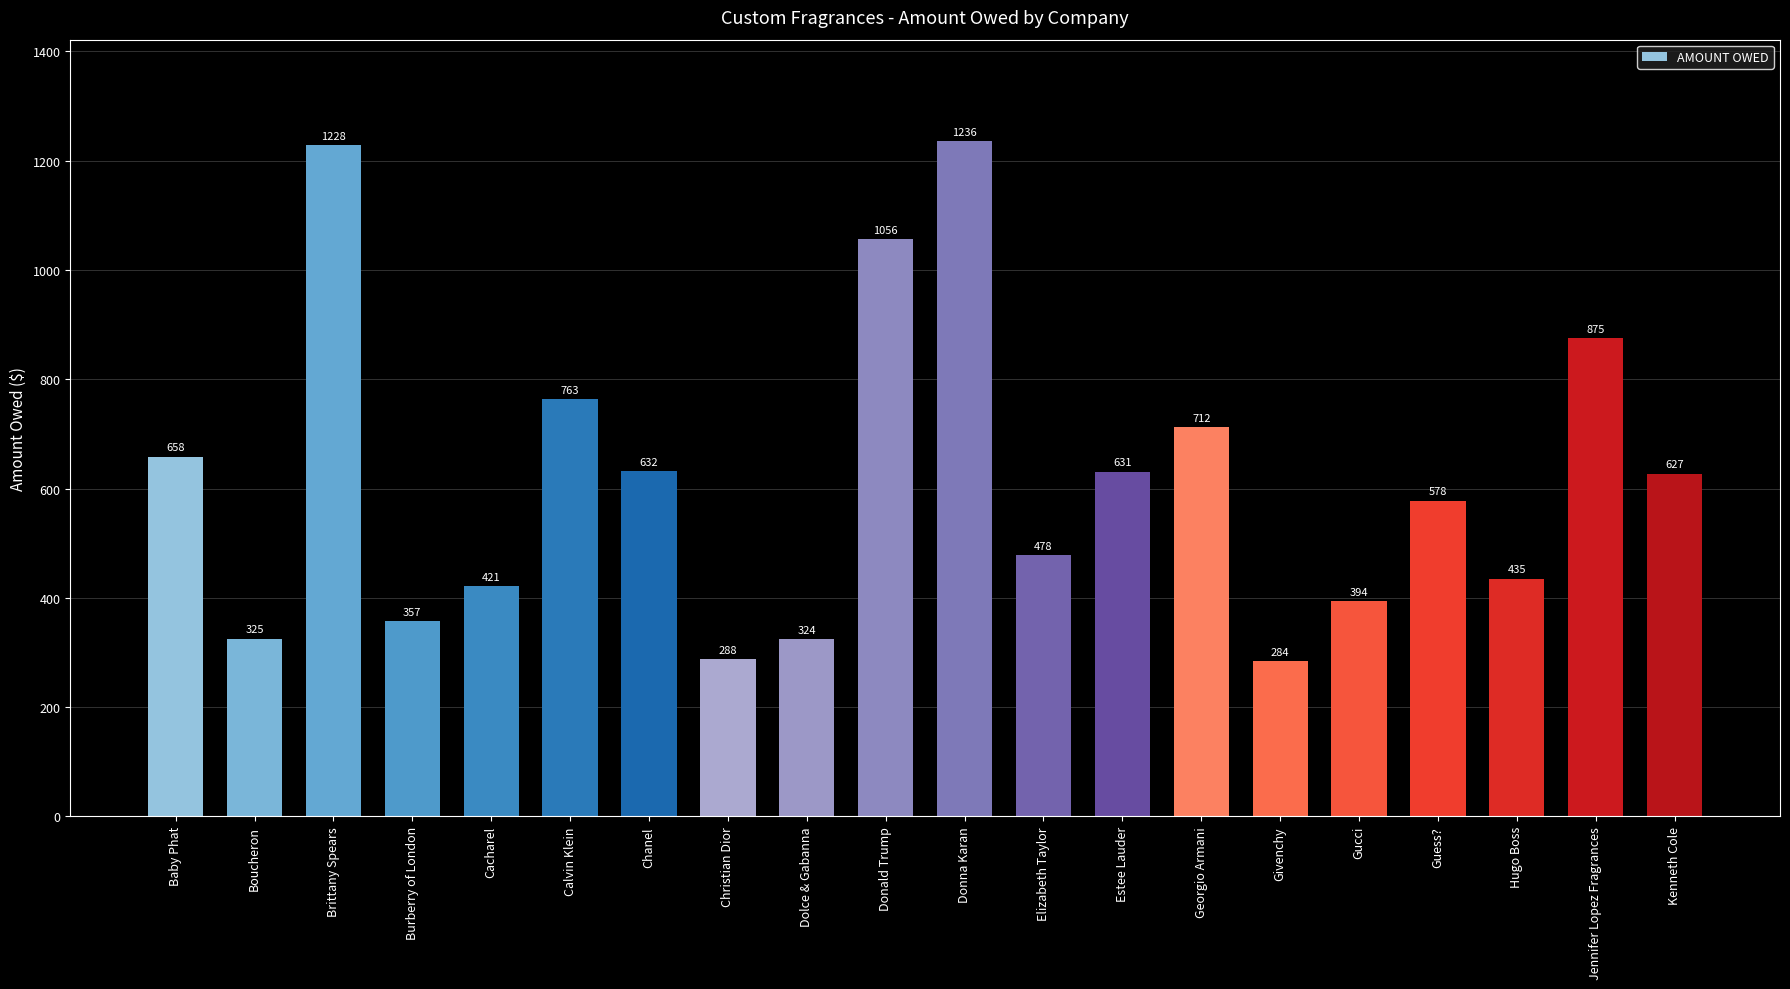

The chart shows a value of 1228 at Brittany Spears. True or false?

True